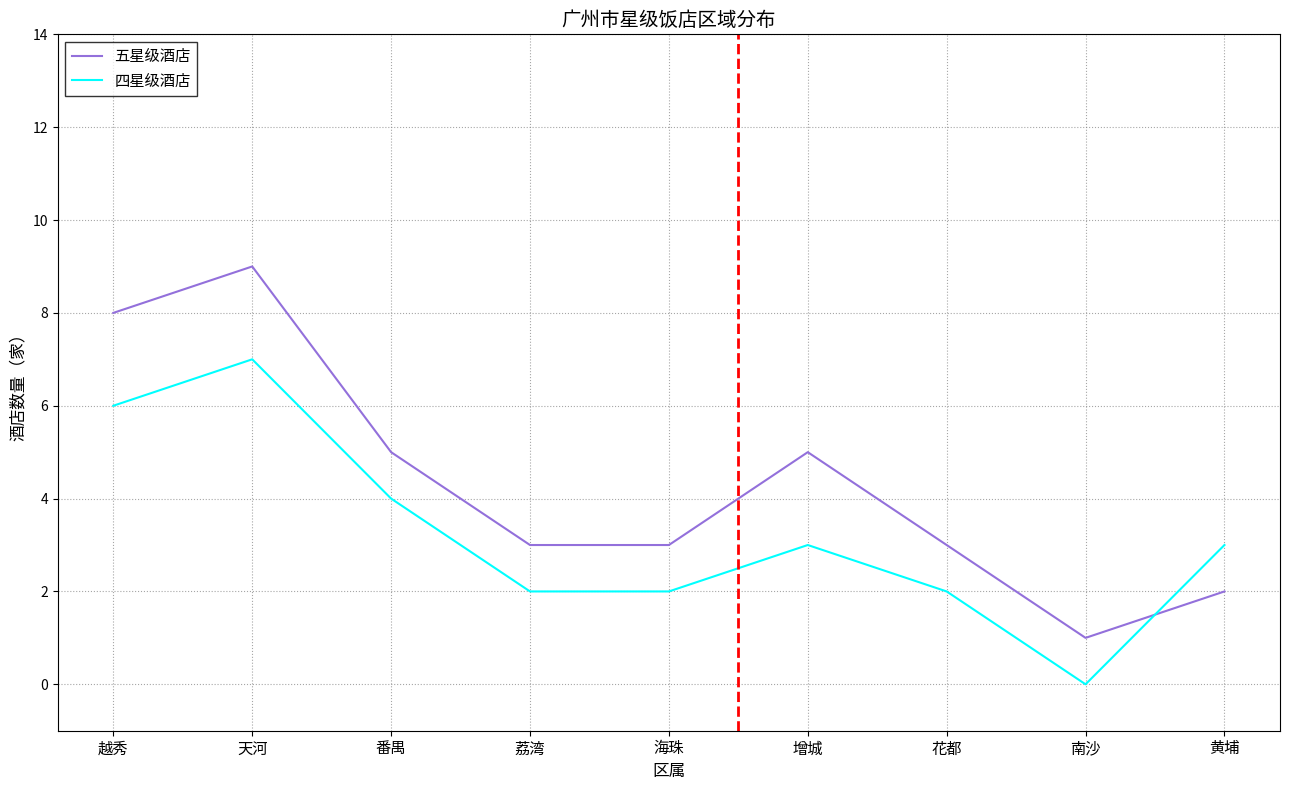

Which series has the largest range (max minus min)?

五星级酒店